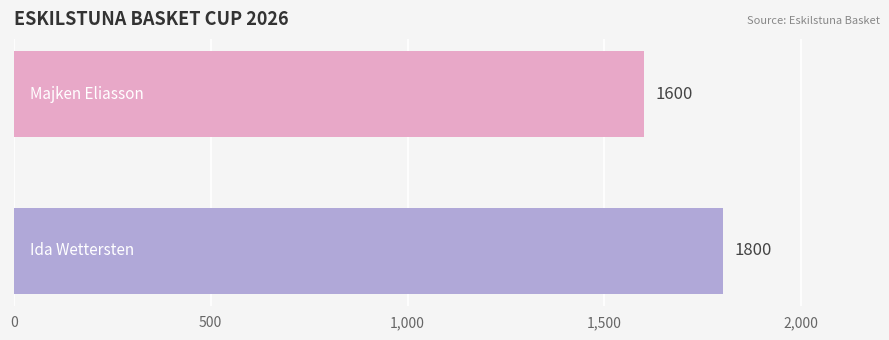

What is the greatest value displayed?

1800